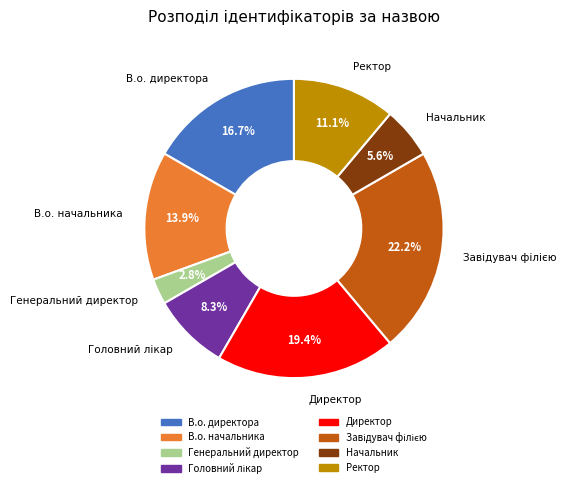

Is there any slice that represents more than half of the pie?

No